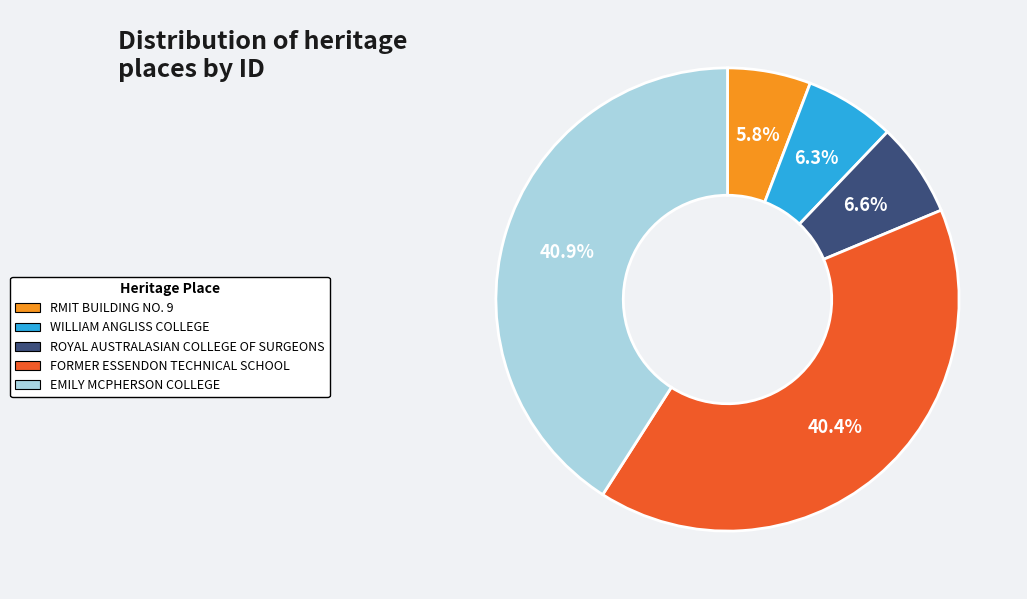

How many slices are in this pie chart?

5